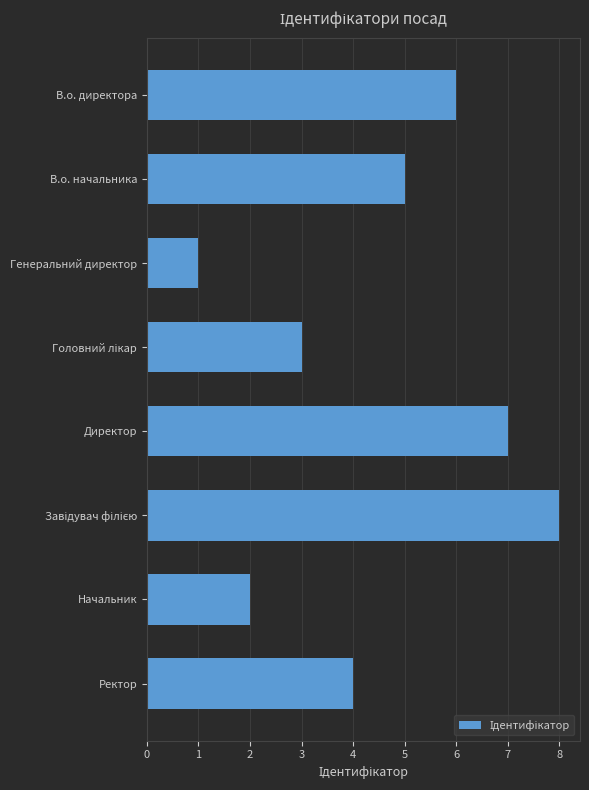

What is the maximum value shown in the chart?

8